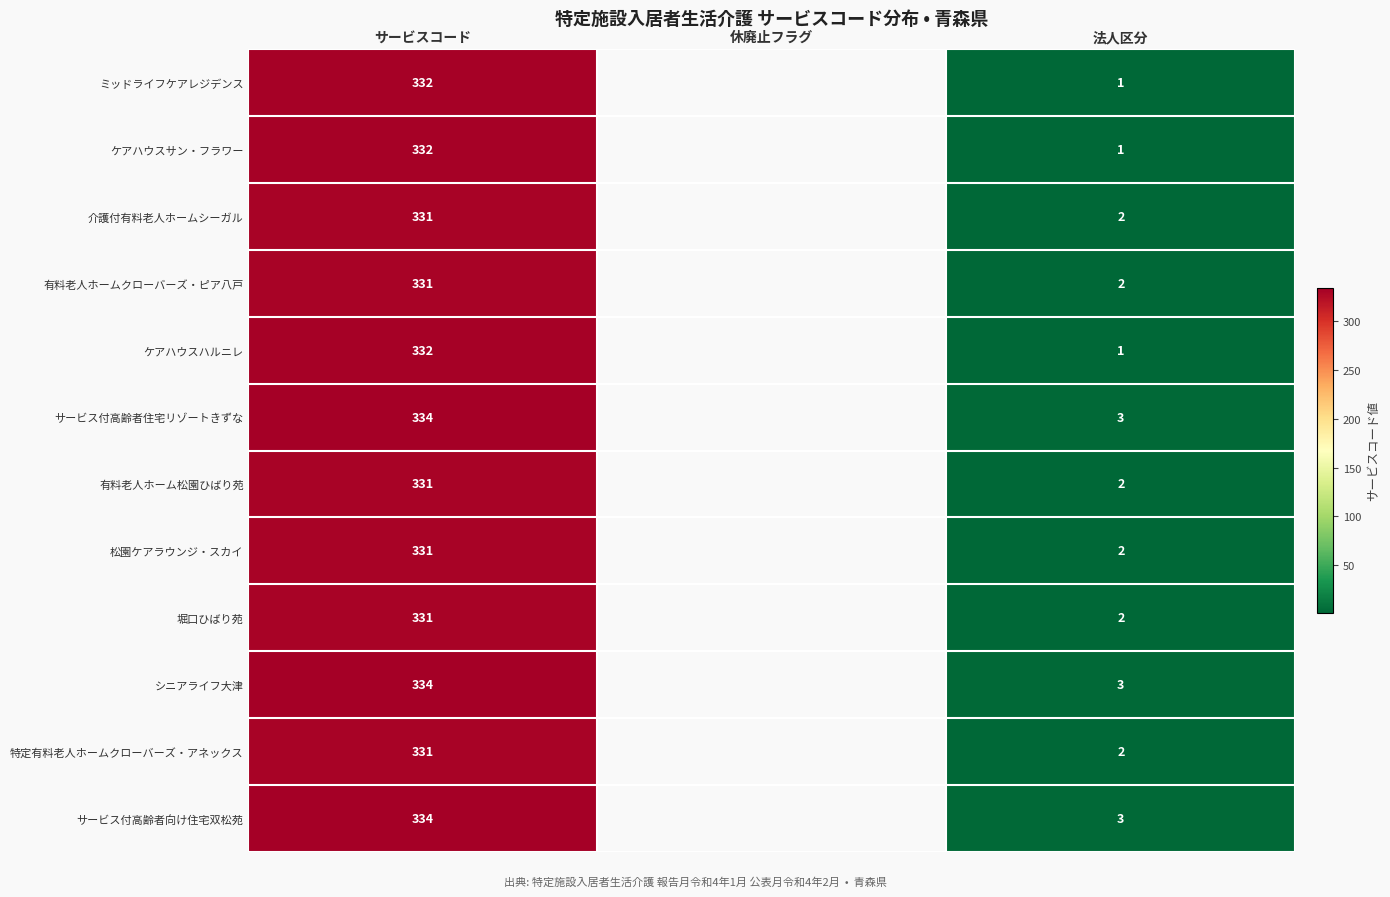

At which category is the sum across all series the highest?

サービスコード